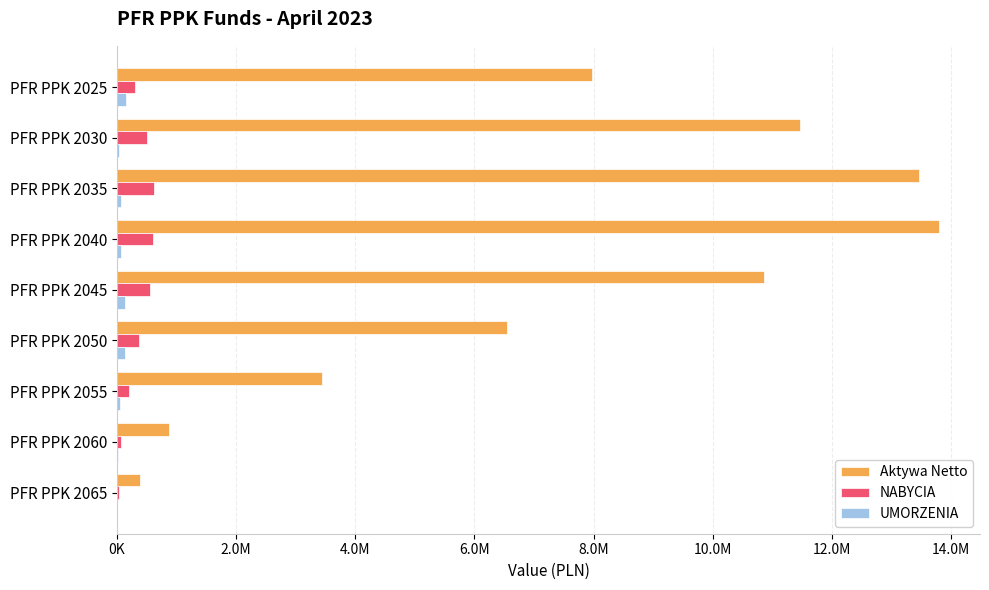

What are all the series names shown in the legend?

Aktywa Netto, NABYCIA, UMORZENIA